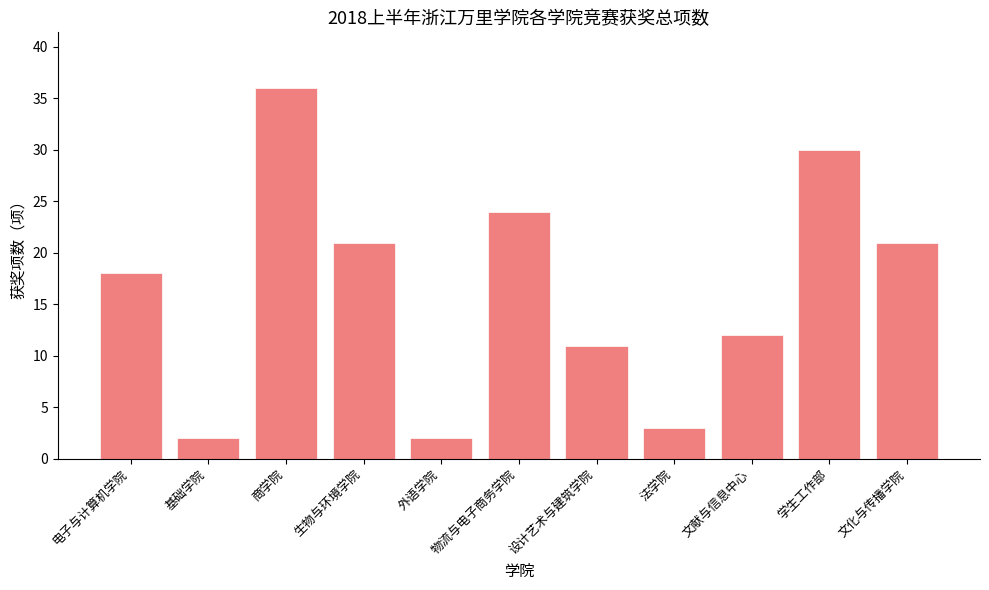

What is the average value?

16